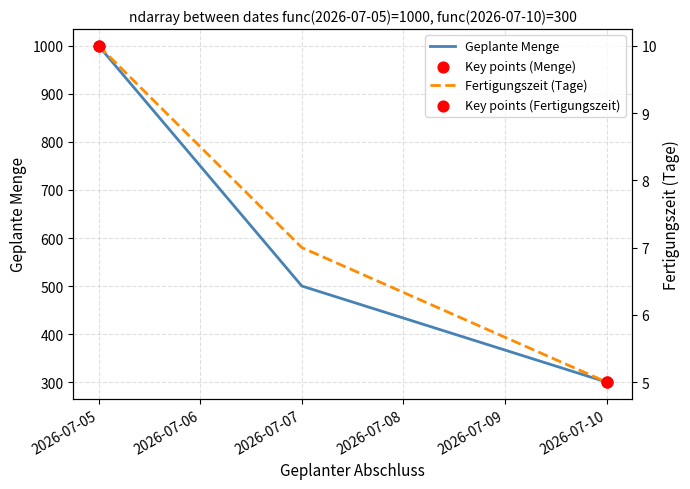

At how many categories does at least one series exceed 902?

1